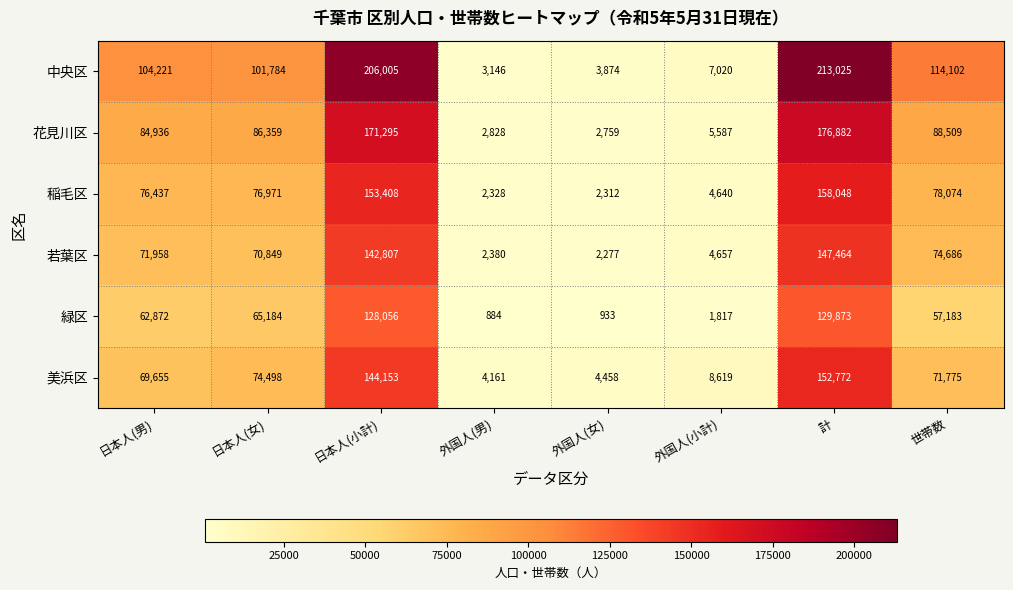

Rank the series at 日本人(男) from highest to lowest value.

中央区, 花見川区, 稲毛区, 若葉区, 美浜区, 緑区